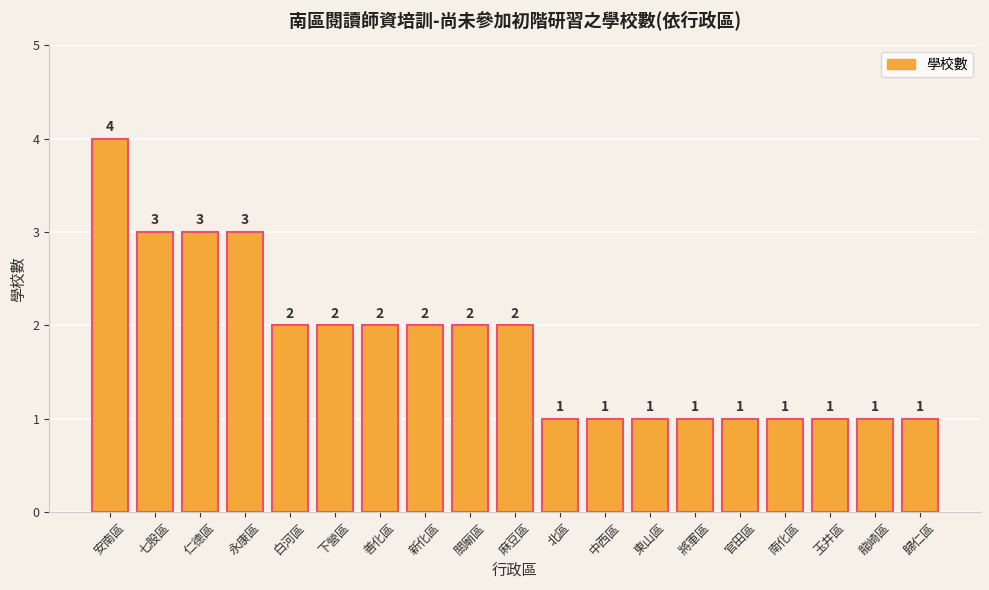

Reading right to left, extract all data points from this chart.

歸仁區=1	龍崎區=1	玉井區=1	南化區=1	官田區=1	將軍區=1	東山區=1	中西區=1	北區=1	麻豆區=2	關廟區=2	新化區=2	善化區=2	下營區=2	白河區=2	永康區=3	仁德區=3	七股區=3	安南區=4